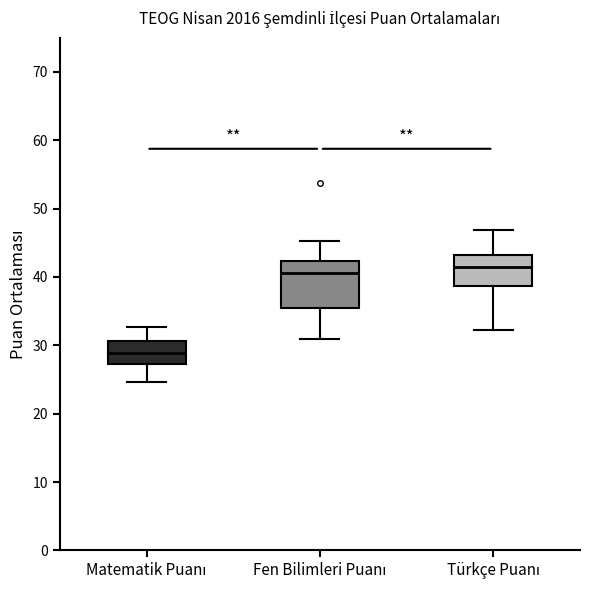

Which box is the tallest, from its lower edge to its upper edge?

Fen Bilimleri Puanı